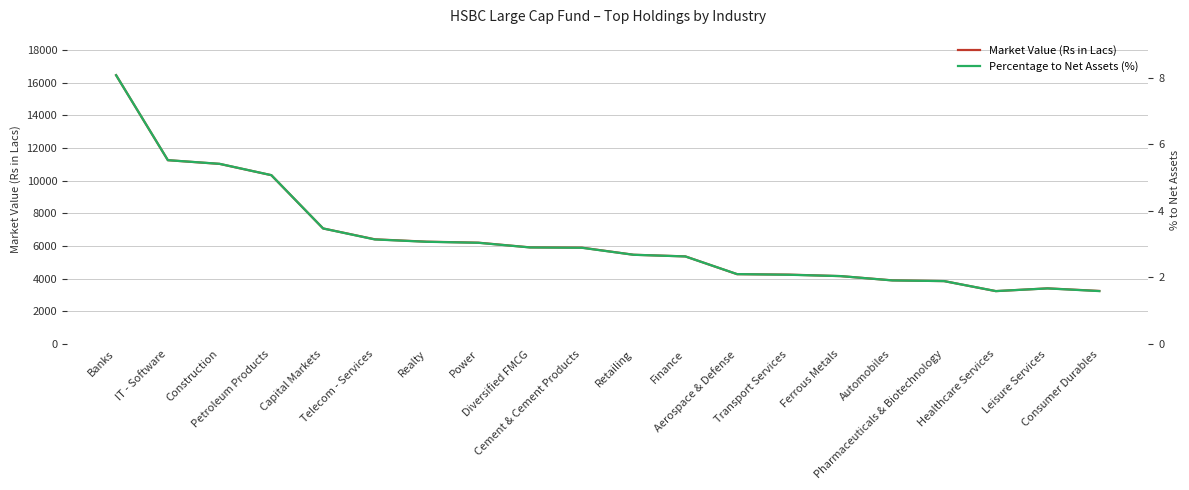

Reading left to right, extract all data points from this chart.

Market Value (Rs in Lacs): 16454.5	11253.6	11026.6	10336.0	7075.4	6410.8	6266.1	6204.8	5916.6	5901.0	5466.0	5365.4	4276.5	4250.0	4158.6	3898.6	3853.4	3239.6	3409.5	3250.4
Percentage to Net Assets (%): 8.1	5.5	5.4	5.1	3.5	3.1	3.1	3.0	2.9	2.9	2.7	2.6	2.1	2.1	2.0	1.9	1.9	1.6	1.7	1.6